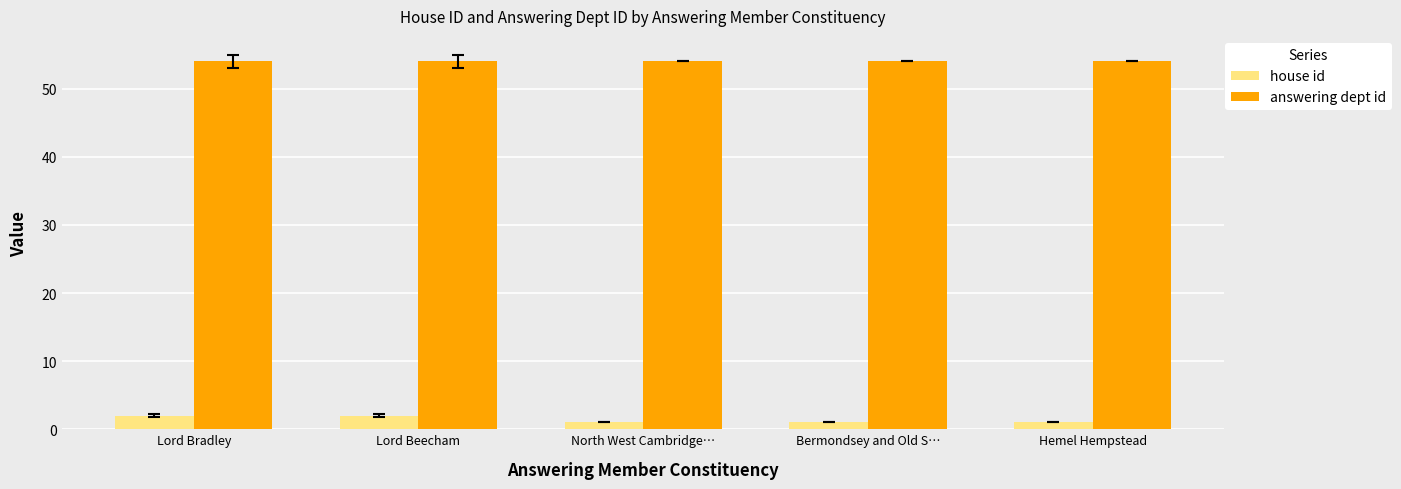

How many bars are there in total?

10